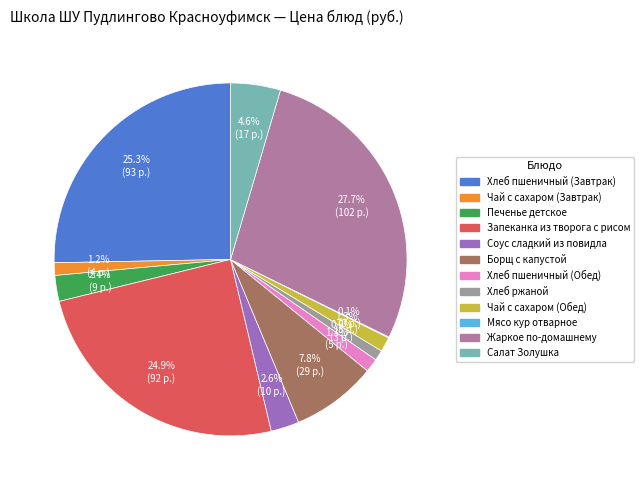

Is there a majority slice in this chart?

No